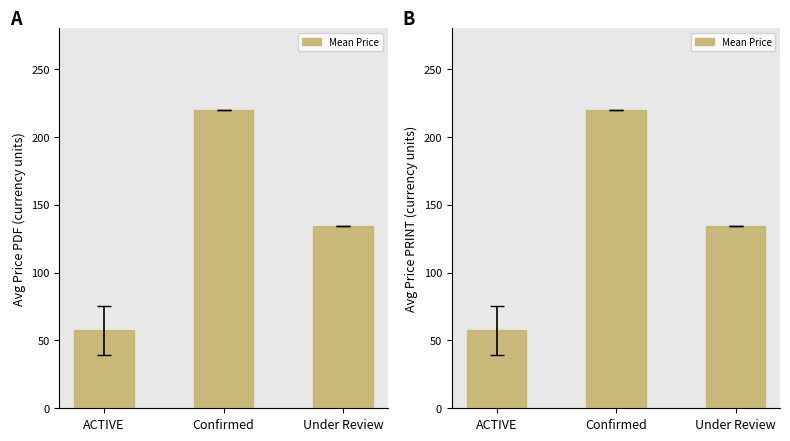

What is the maximum value shown in the chart?

220.0